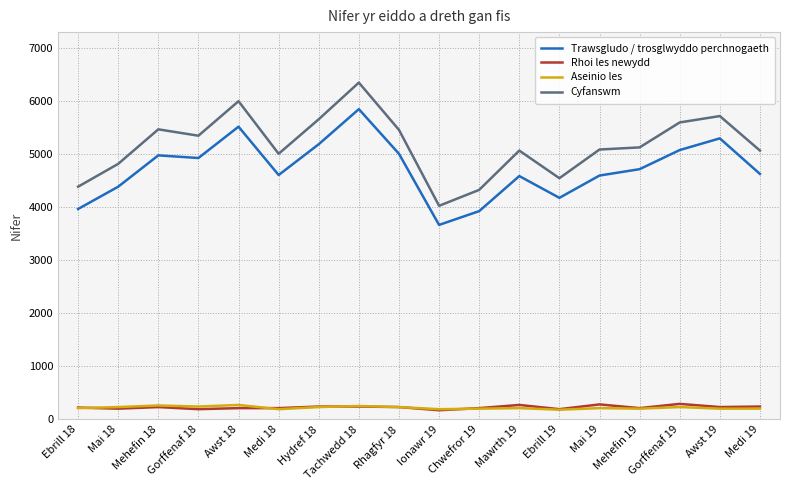

Where does the Cyfanswm series first go above 5120?

Mehefin 18